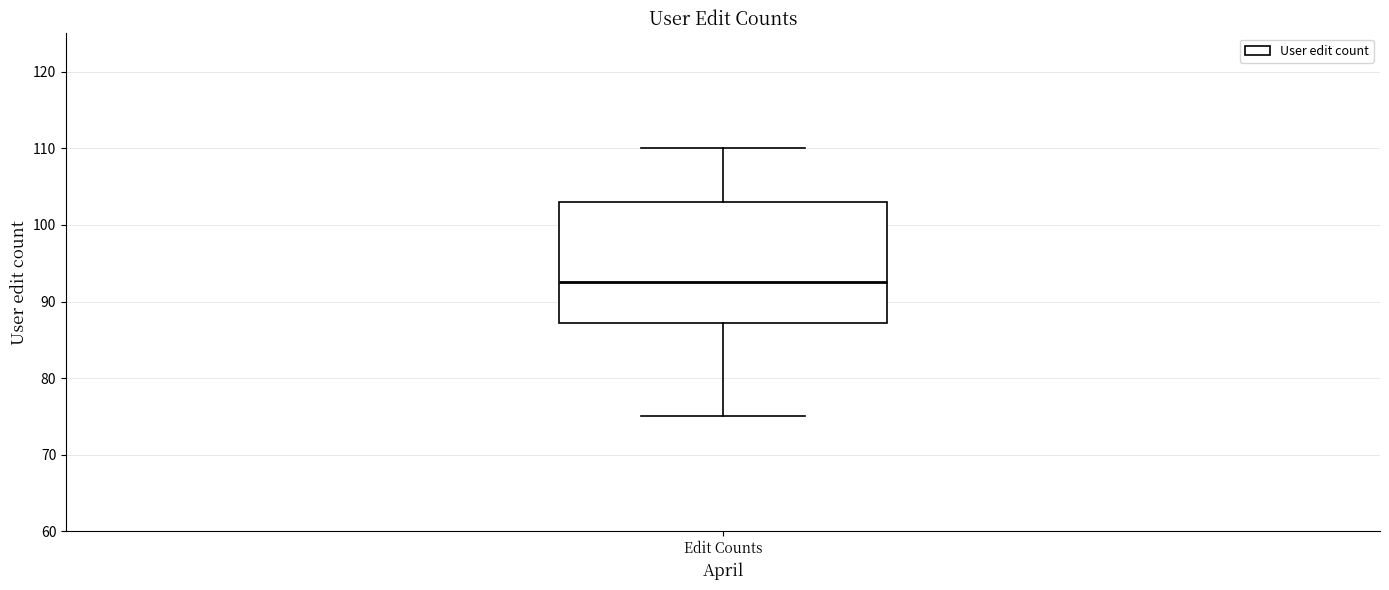

Read this box plot against the y-axis: the position of the median line, the range covered by the box, and the ends of both whiskers. The values are not printed on the chart, so give them approximately, as read against the axis.

median 93, box 87 to 103, whiskers 75 to 110